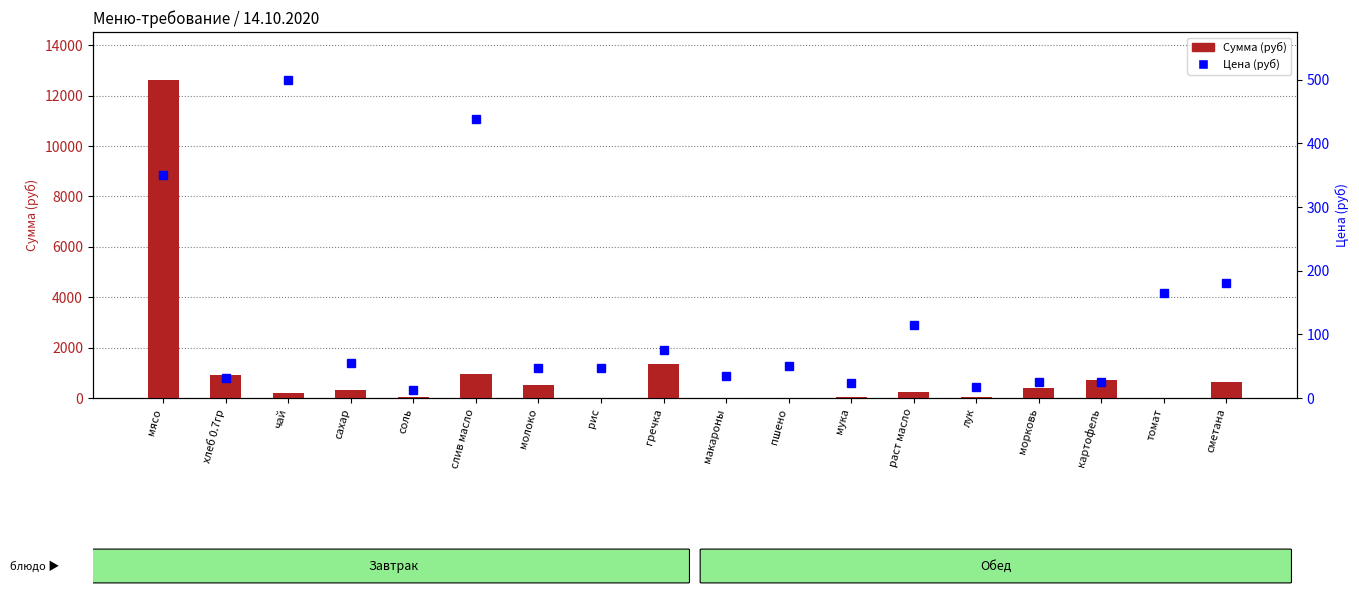

Rank the series at чай from lowest to highest value.

Сумма (руб), Цена (руб)